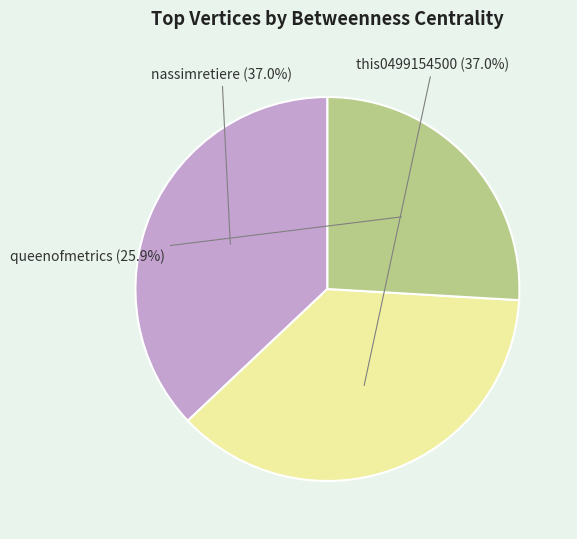

True or false: this0499154500 accounts for 47% of the total.

False